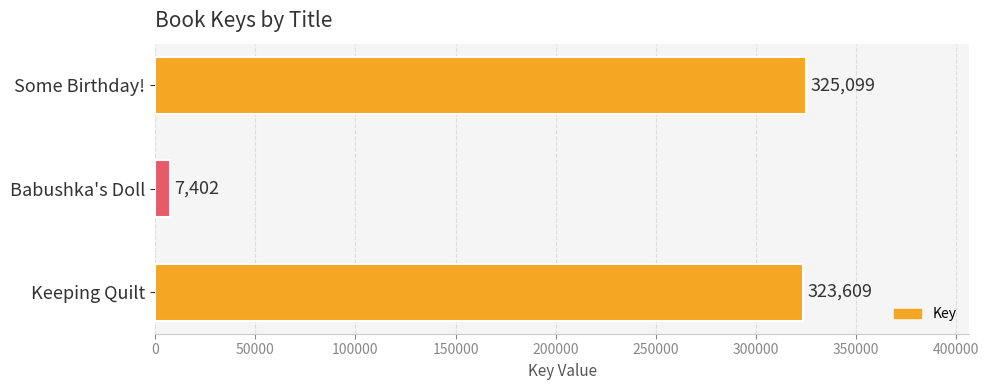

The value at Some Birthday! is 525316. True or false?

False